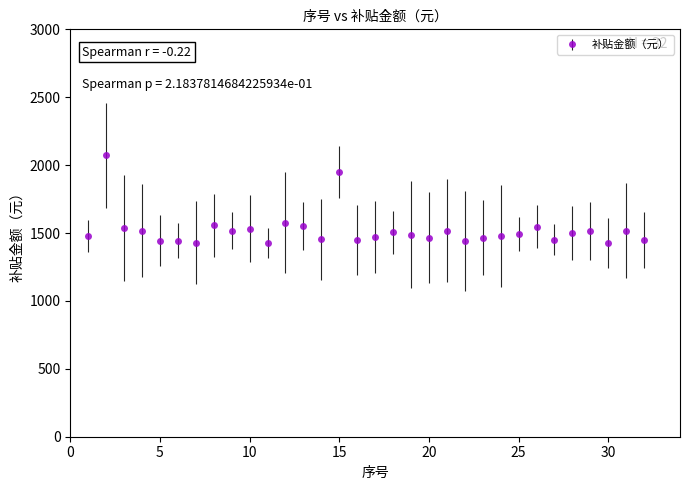

What is the greatest value displayed?

2072.1